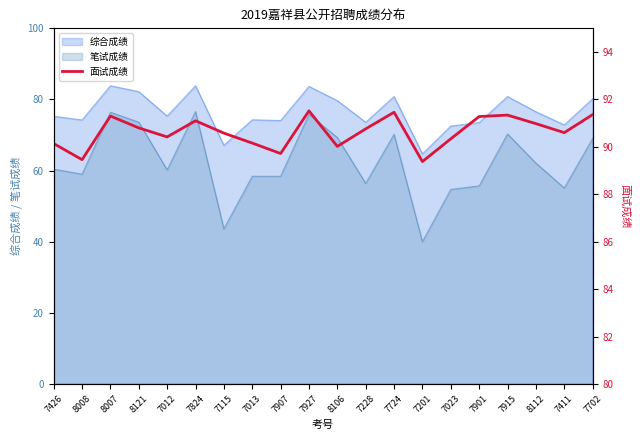

True or false: 综合成绩 and 笔试成绩 cross at least once.

False